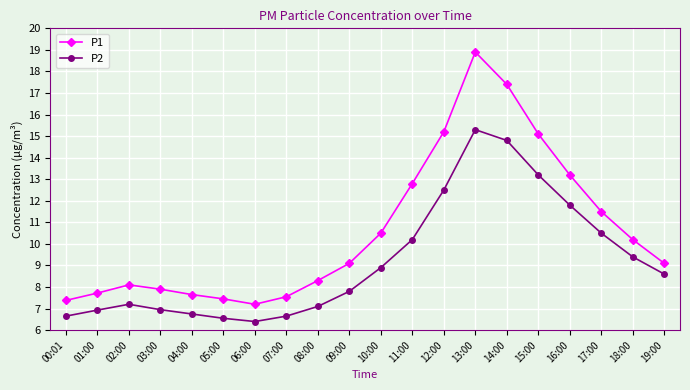

What is the difference between the P2 values at 12:00 and 16:00?

0.7